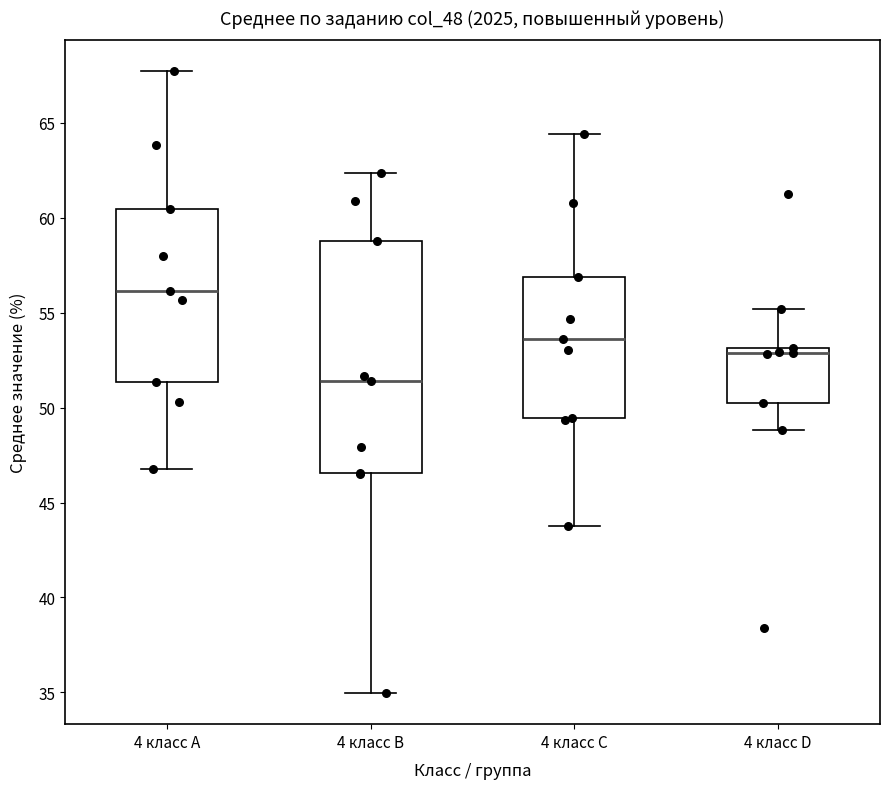

Which box is the tallest, from its lower edge to its upper edge?

4 класс B